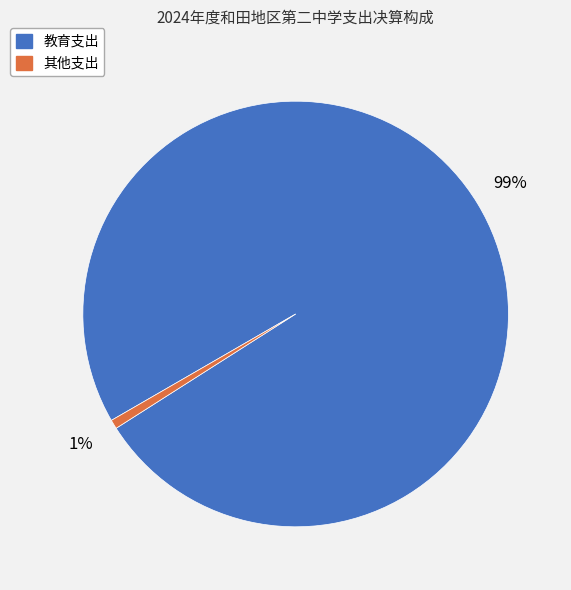

True or false: 教育支出 accounts for 89% of the total.

False